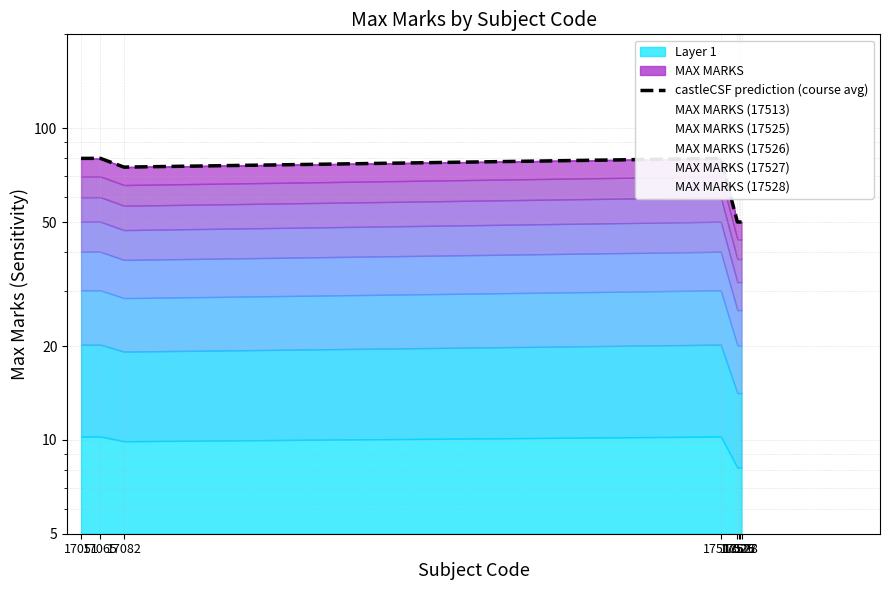

How many lines are shown in the chart?

1